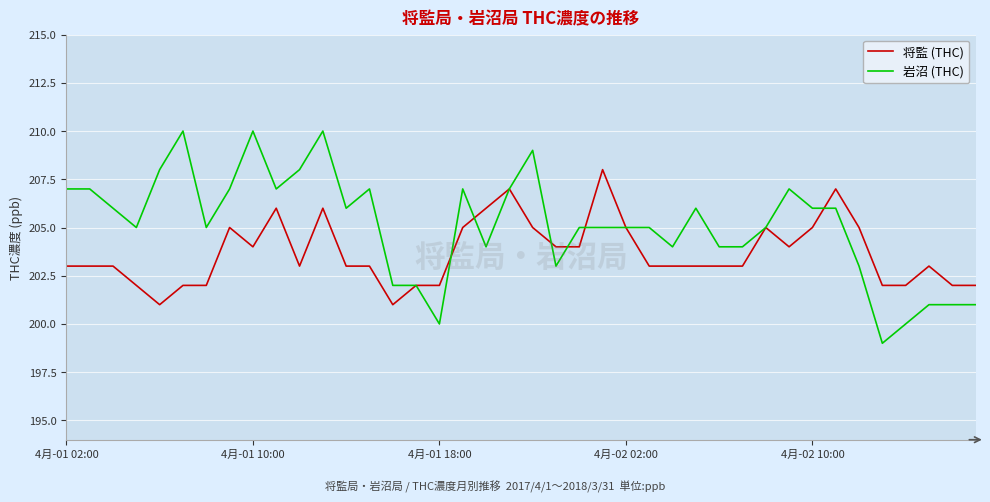

What is the greatest value displayed?

210